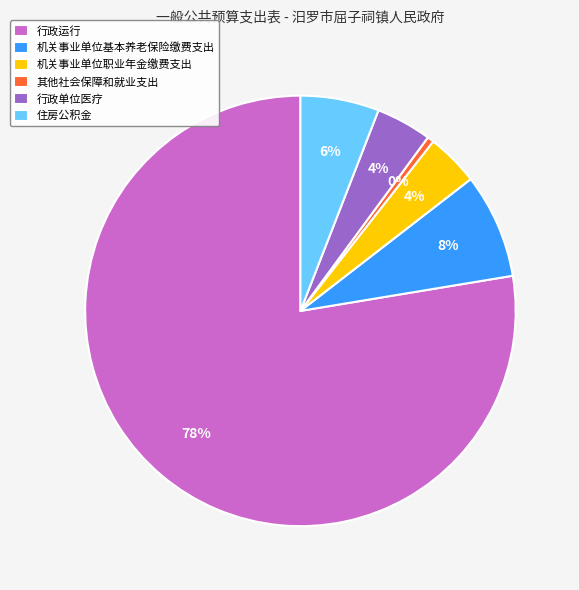

What is the majority slice?

行政运行